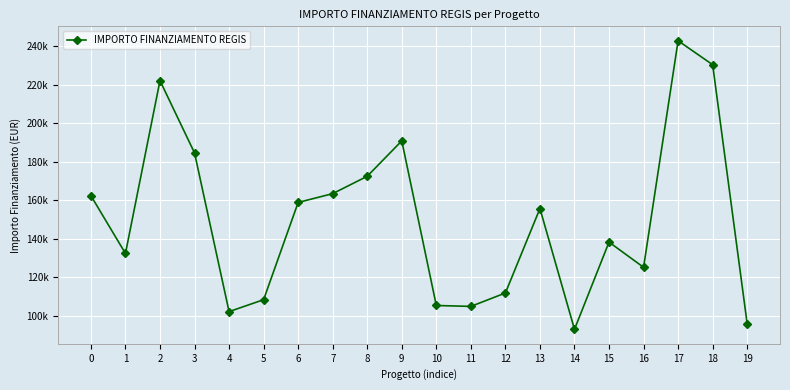

Which label corresponds to the smallest value in the chart?

14